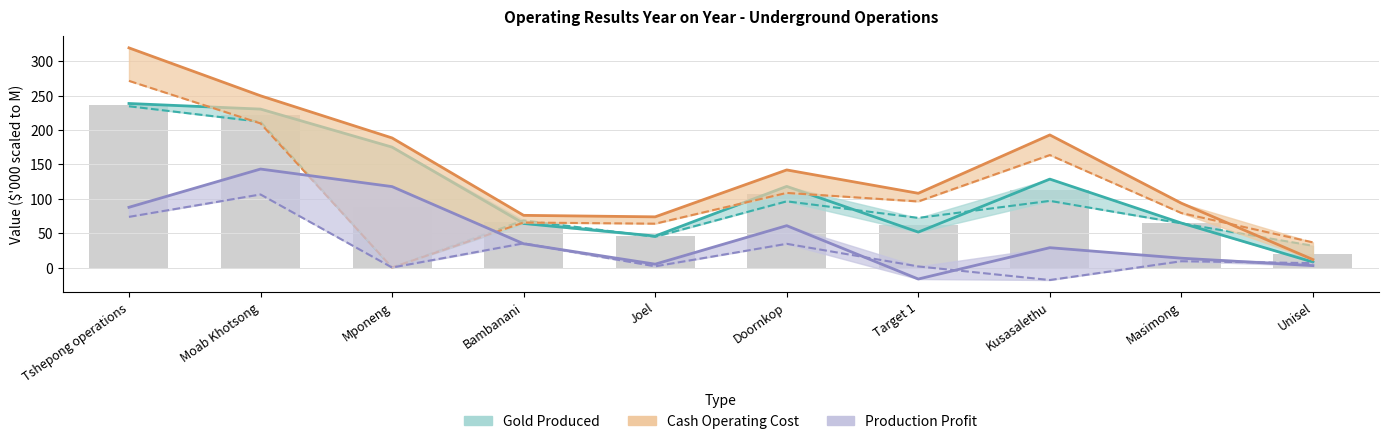

Between Tshepong operations and Target 1, which series saw the biggest shift?

Cash Operating Cost Jun-21